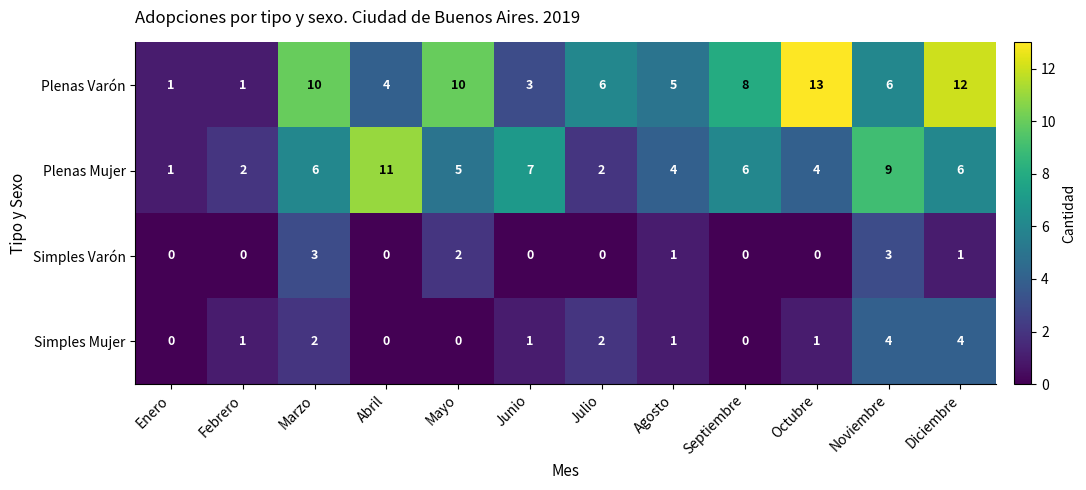

How many series are shown in this chart?

4